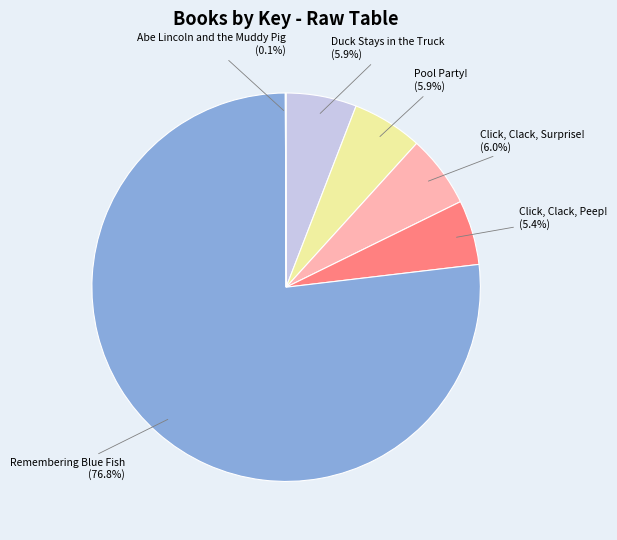

Does any single category account for the majority?

Yes